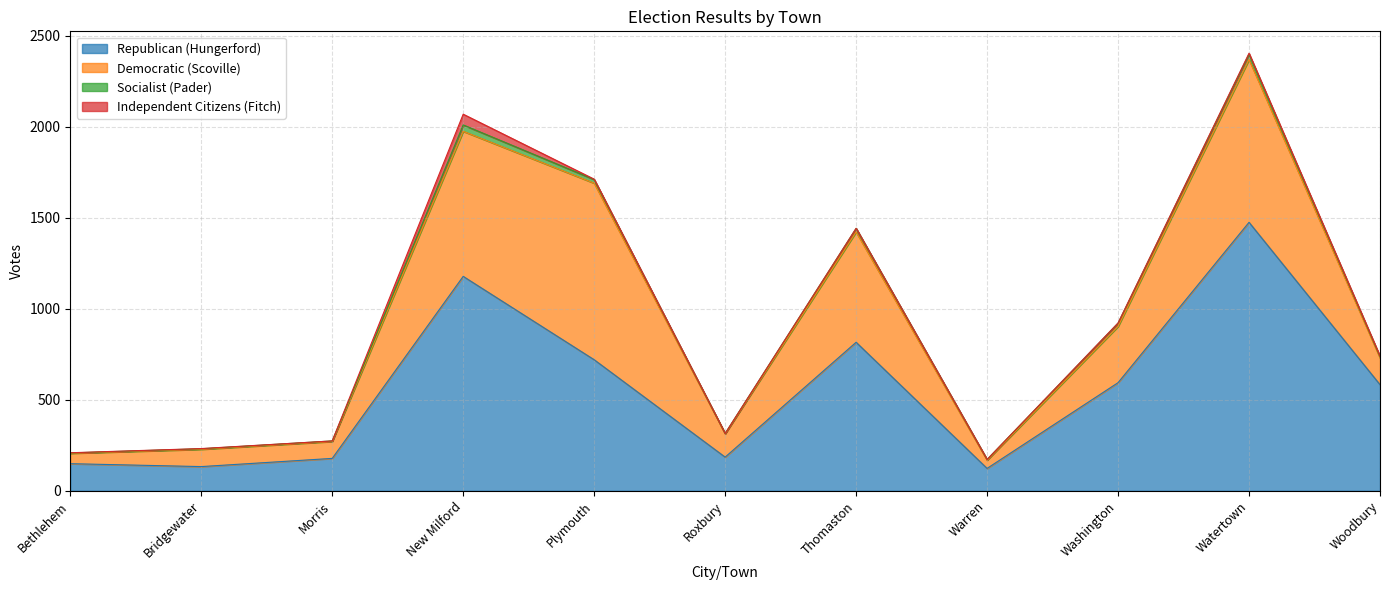

How many interior local peaks does the Independent Citizens (Fitch) series have?

2